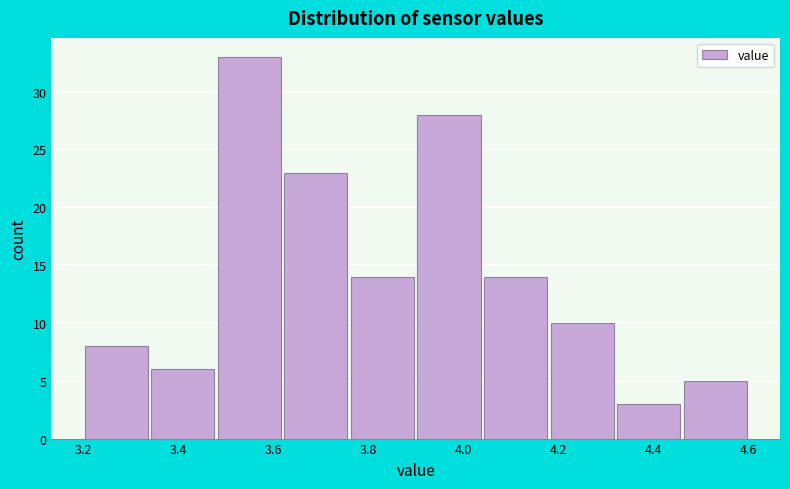

Reading left to right, list every bar in this chart as the range it spans on the x-axis followed by its height. The values are not printed on the chart, so give them approximately, as read against the axis.

3.20 to 3.34: 8
3.34 to 3.48: 6
3.48 to 3.62: 33
3.62 to 3.76: 23
3.76 to 3.90: 14
3.90 to 4.04: 28
4.04 to 4.18: 14
4.18 to 4.32: 10
4.32 to 4.46: 3
4.46 to 4.60: 5